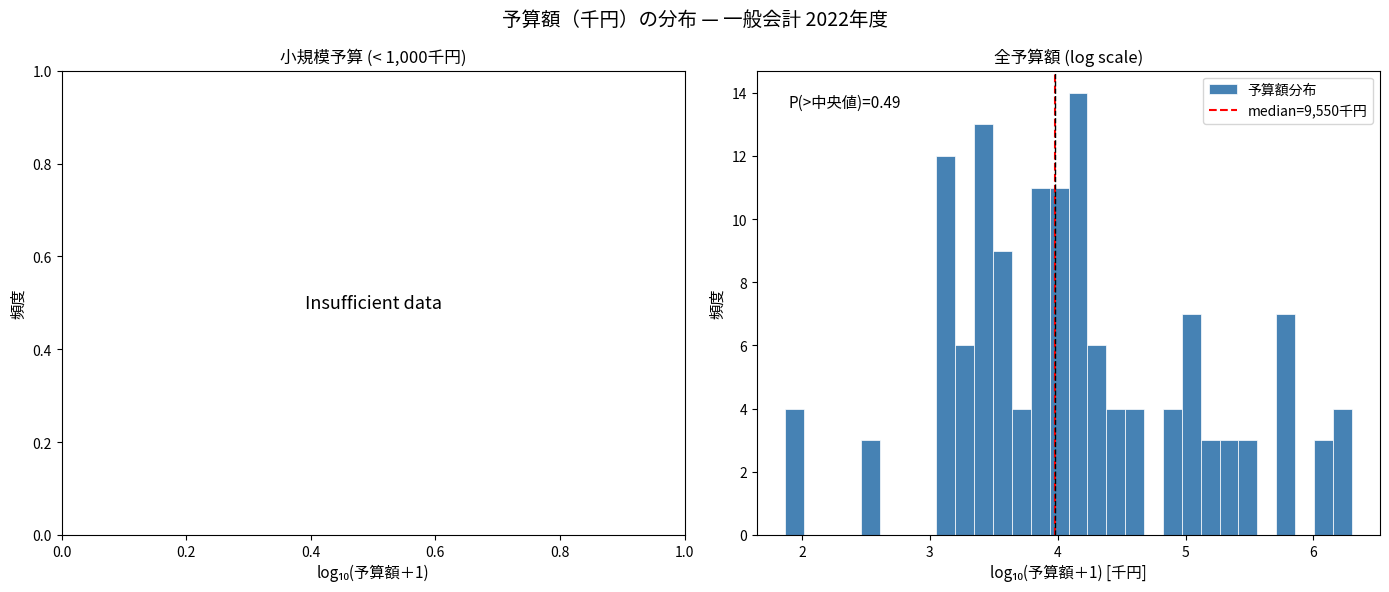

Around what value on the x-axis is the tallest bar? Give the approximate position of its centre, as read against the axis.

4.2